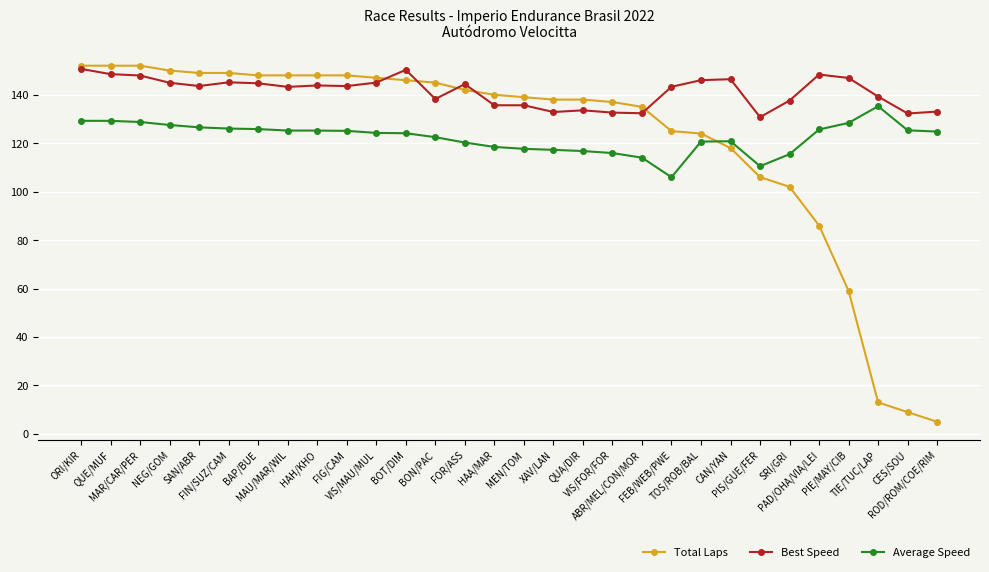

What are all the series names shown in the legend?

Total Laps, Best Speed, Average Speed